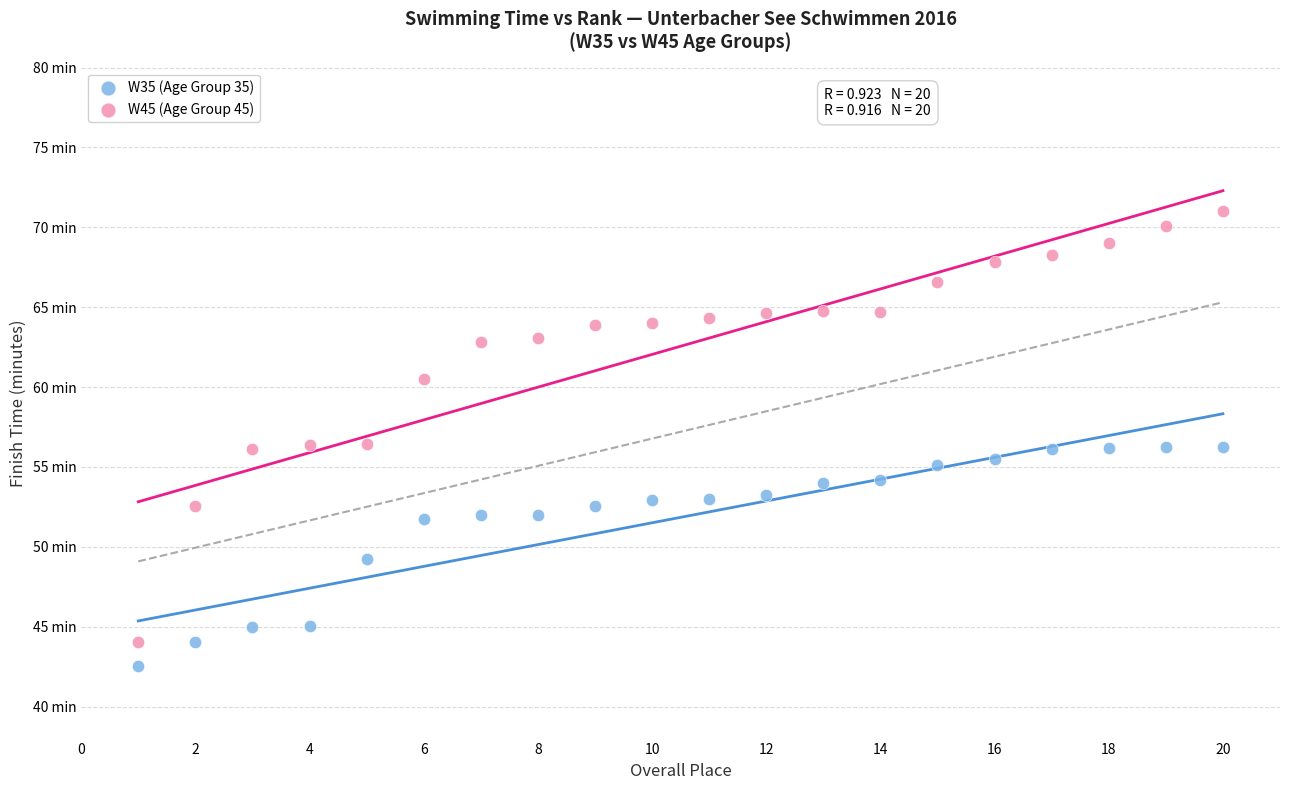

What are all the series names shown in the legend?

W35 (Age Group 35), W45 (Age Group 45)